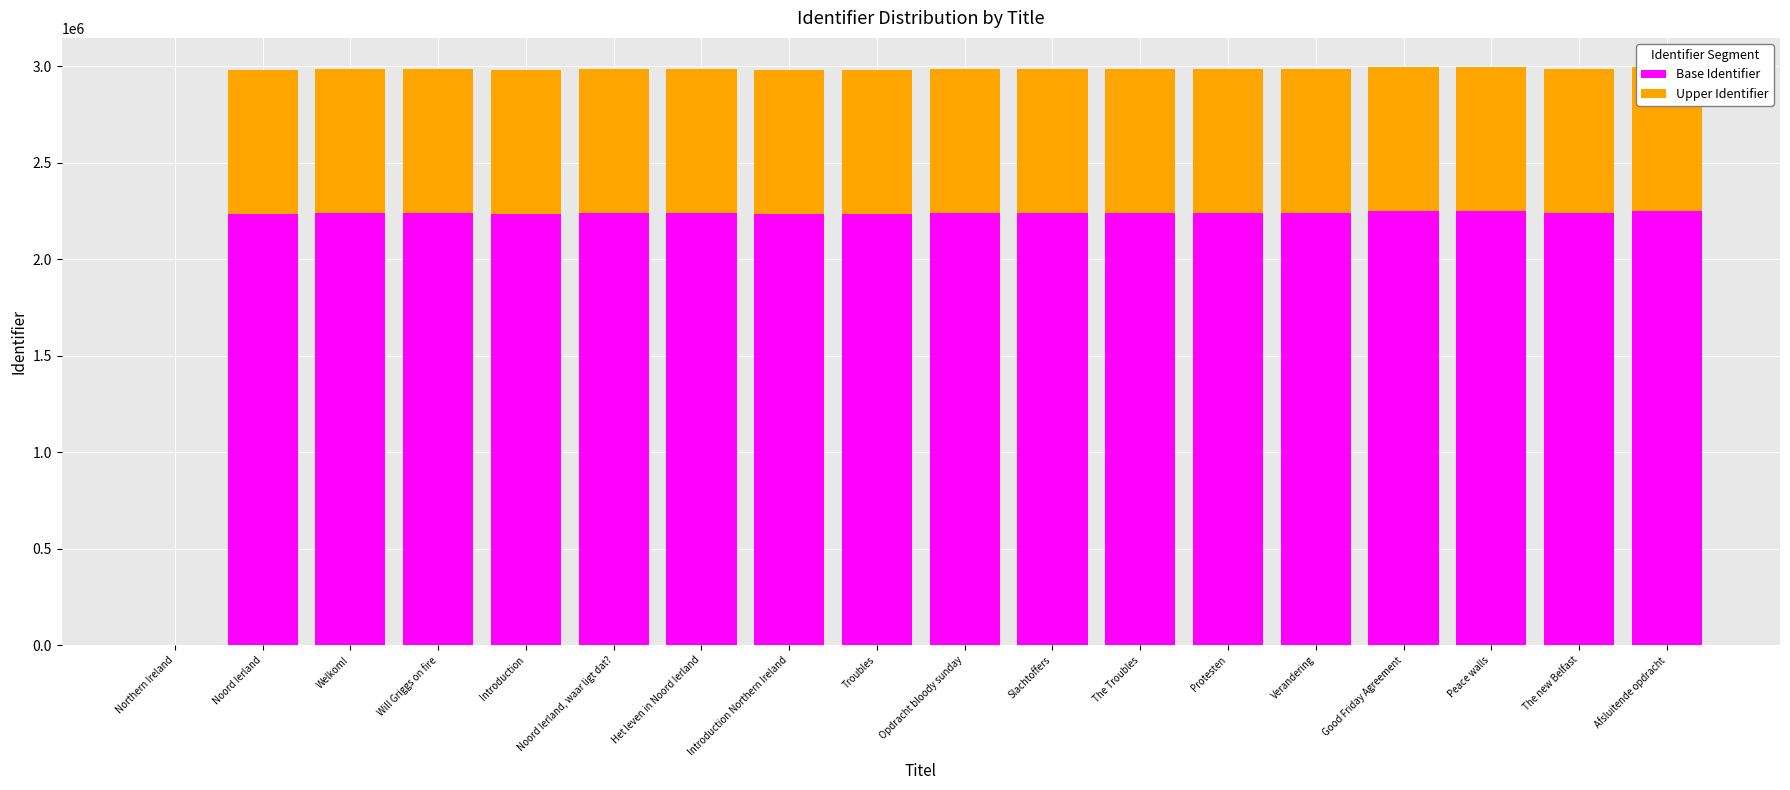

How many distinct data groups are displayed?

2